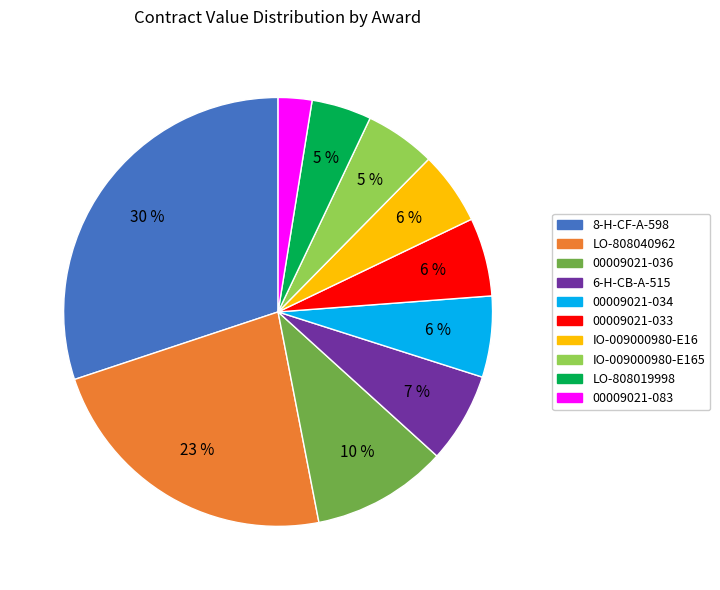

Is there any slice that represents more than half of the pie?

No